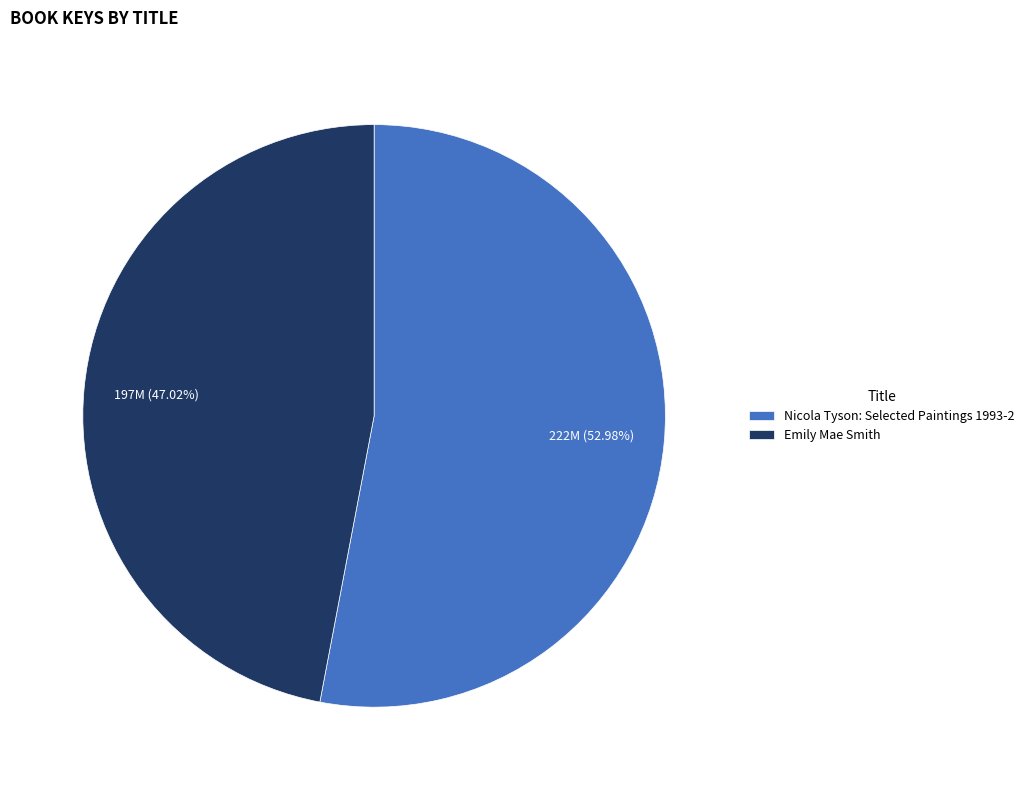

To the nearest percent, what is the difference between the largest and smallest slice percentages?

6%